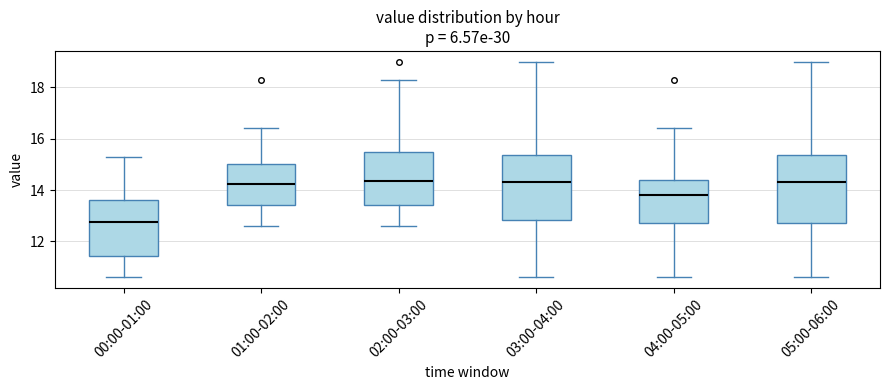

Reading left to right, read every box against the y-axis: the position of its median line, the range the box covers, and the ends of its whiskers. The values are not printed on the chart, so give them approximately, as read against the axis.

00:00-01:00: median 12.8, box 11.4 to 13.6, whiskers 10.6 to 15.4
01:00-02:00: median 14.2, box 13.4 to 15.0, whiskers 12.6 to 16.4
02:00-03:00: median 14.4, box 13.4 to 15.4, whiskers 12.6 to 18.4
03:00-04:00: median 14.4, box 12.8 to 15.4, whiskers 10.6 to 19.0
04:00-05:00: median 13.8, box 12.8 to 14.4, whiskers 10.6 to 16.4
05:00-06:00: median 14.4, box 12.8 to 15.4, whiskers 10.6 to 19.0